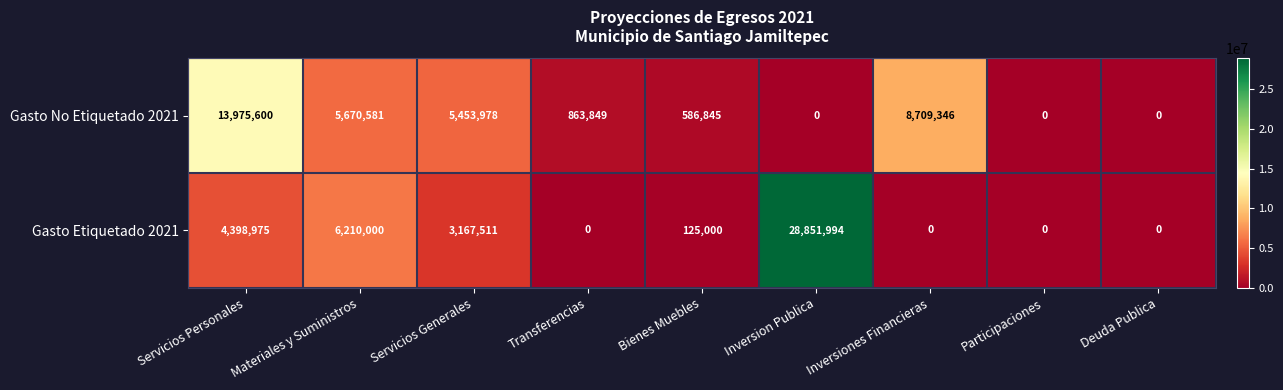

Is the value of Gasto Etiquetado 2021 at Transferencias greater than the value of Gasto No Etiquetado 2021 at Servicios Generales?

No